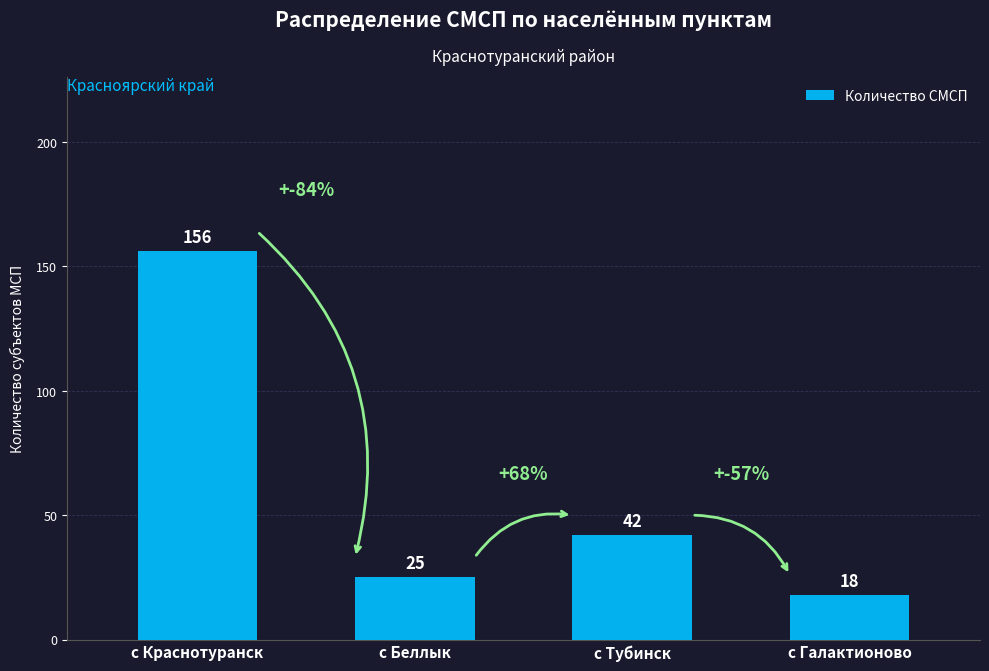

The chart shows a value of 4 at с Галактионово. True or false?

False